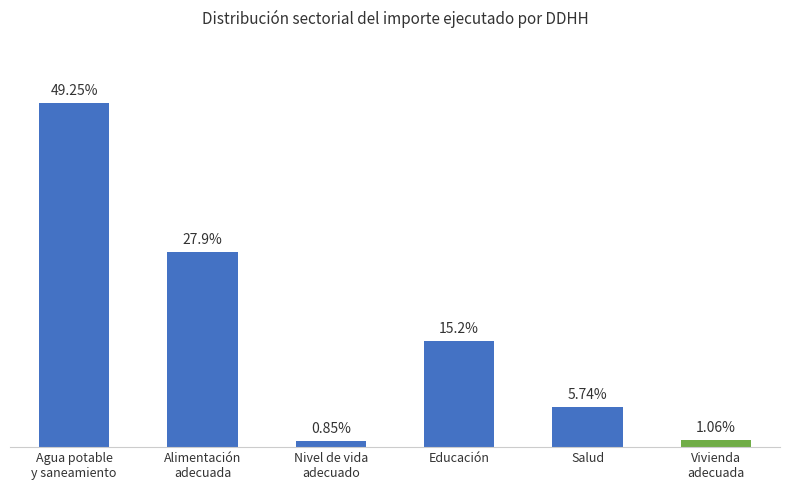

Reading left to right, extract all data points from this chart.

Agua potable
y saneamiento=1700087	Alimentación
adecuada=963243	Nivel de vida
adecuado=29250	Educación=524787	Salud=198250	Vivienda
adecuada=36617